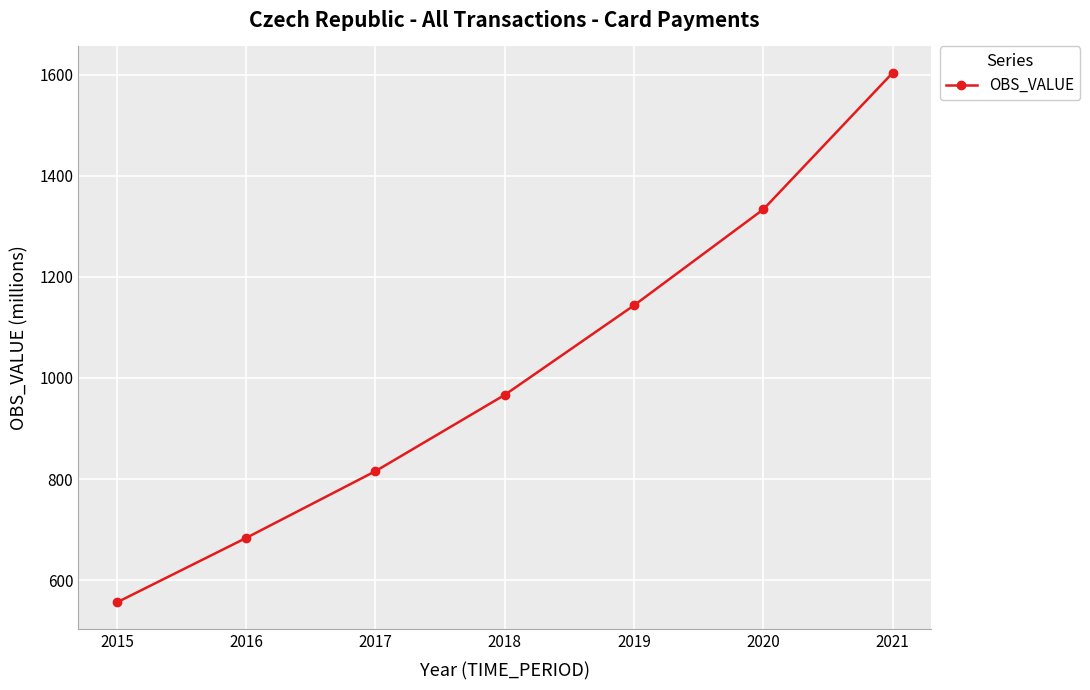

Which category has the highest value across all series?

2021